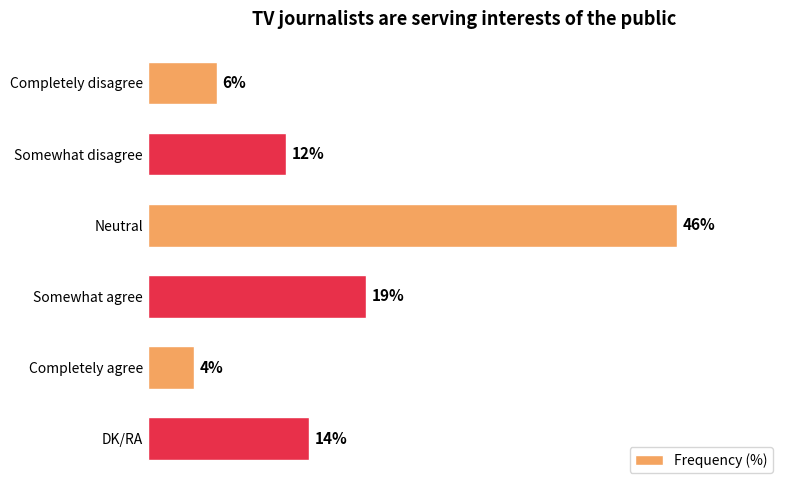

Which label corresponds to the smallest value in the chart?

Completely agree